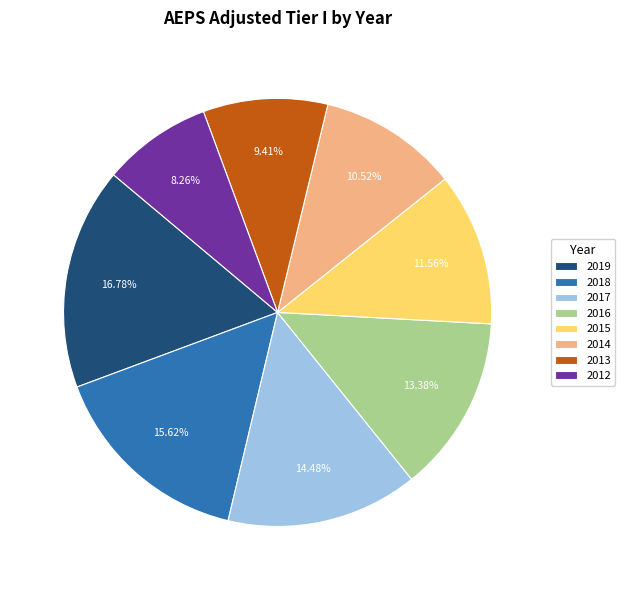

Which category has the smallest portion of the pie?

2012